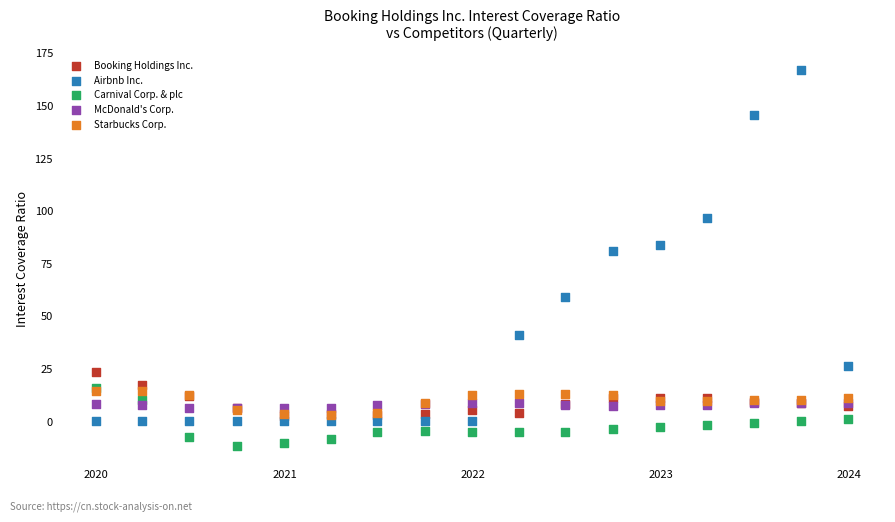

Which series has the widest spread of Y values?

Airbnb Inc.